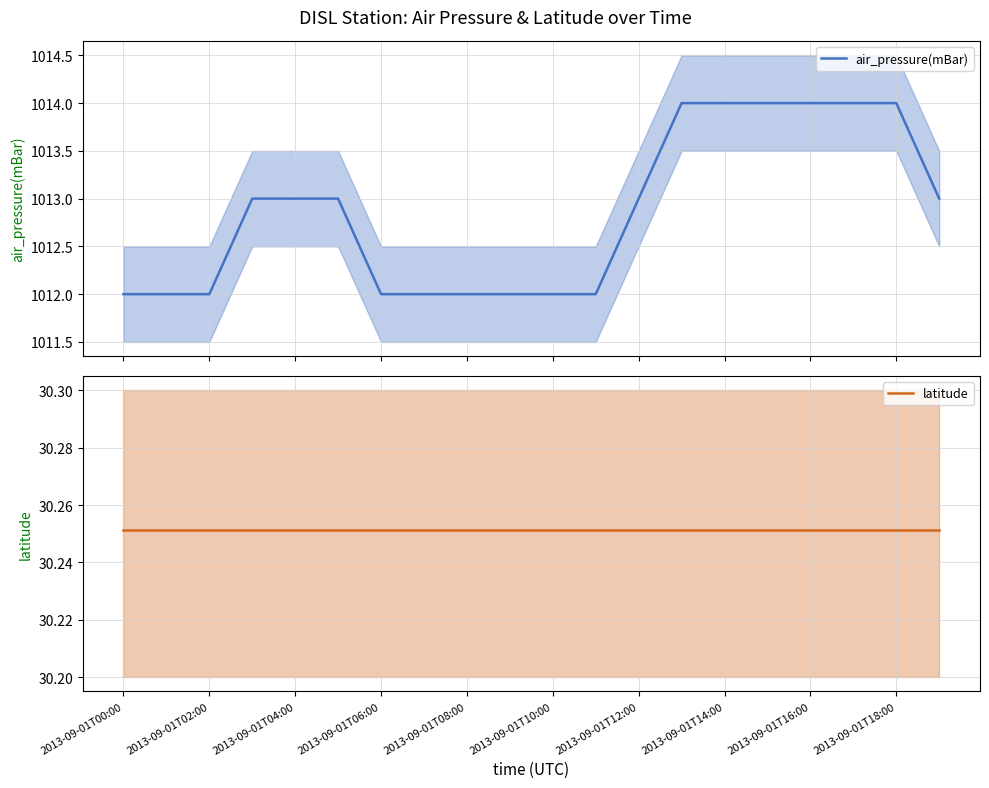

What are all the series names shown in the legend?

air_pressure(mBar), latitude